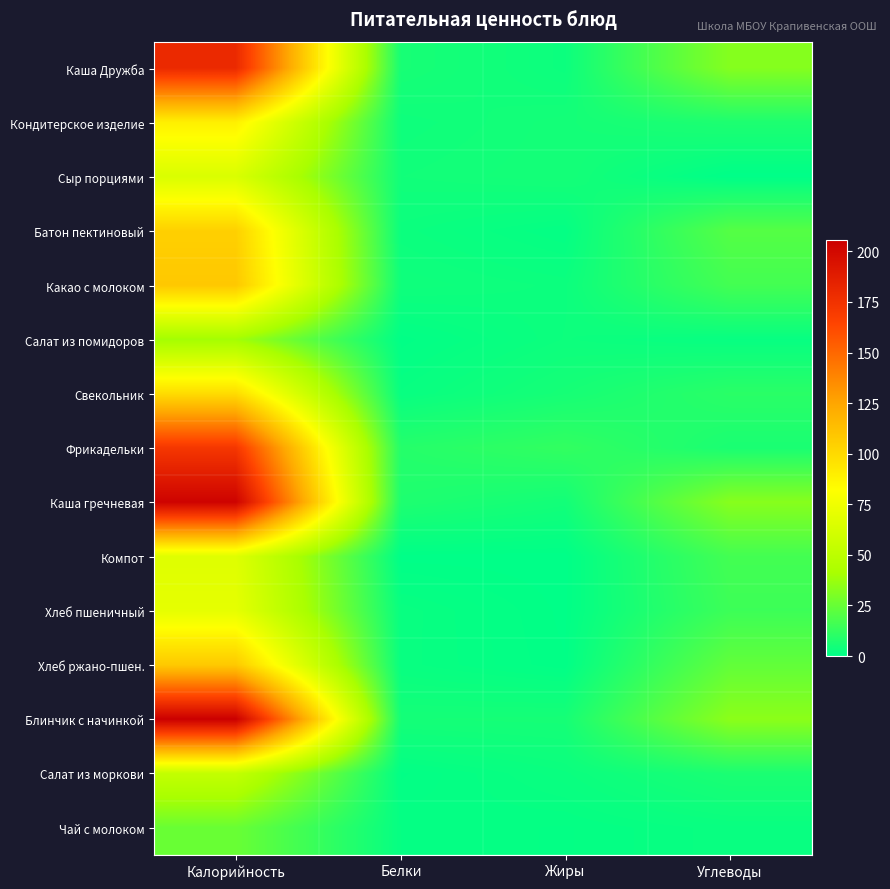

Between Жиры and Углеводы, which is larger?

Углеводы